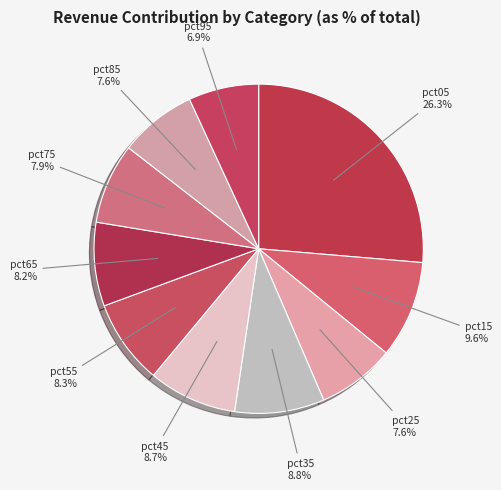

What percentage is the pct25 slice, to the nearest percent?

8%